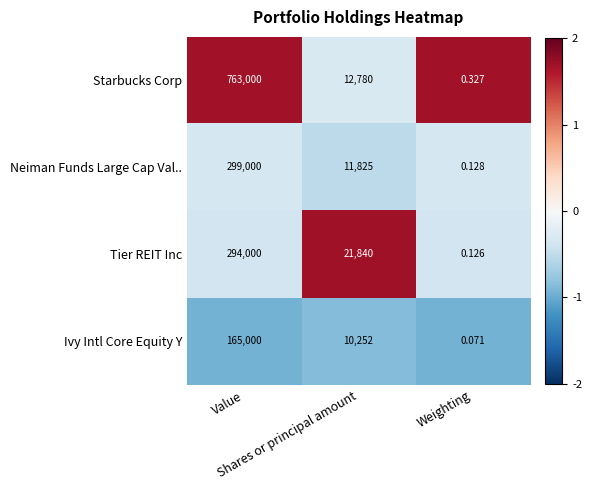

List the series in order of their peak value, lowest first.

Ivy Intl Core Equity Y, Tier REIT Inc, Neiman Funds Large Cap Val.., Starbucks Corp